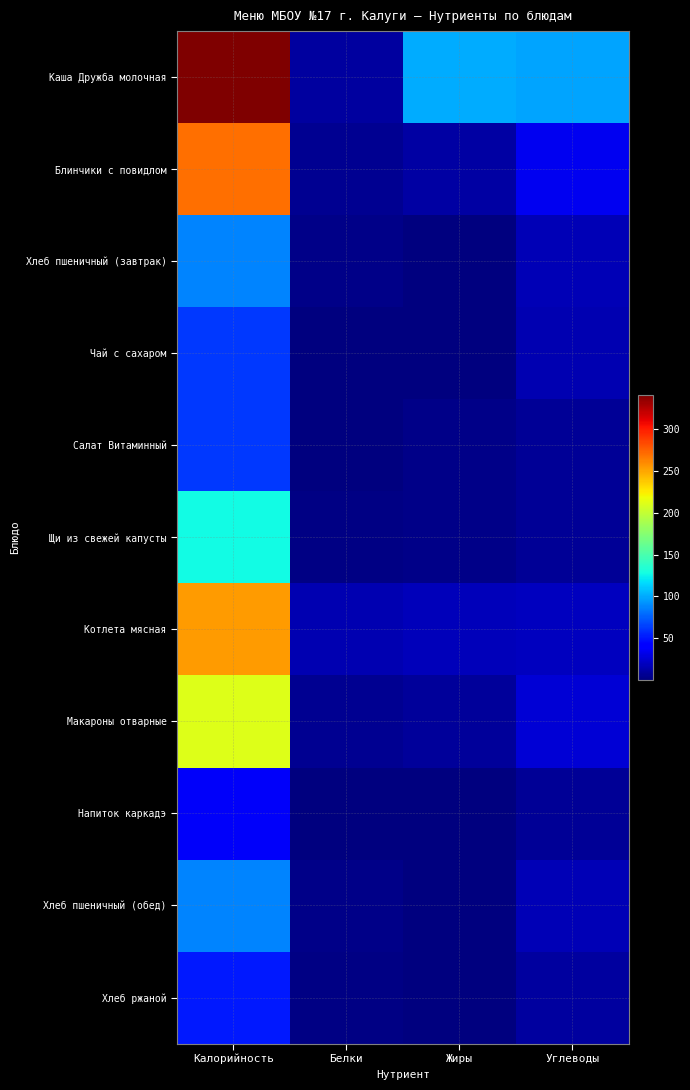

How many distinct data groups are displayed?

11